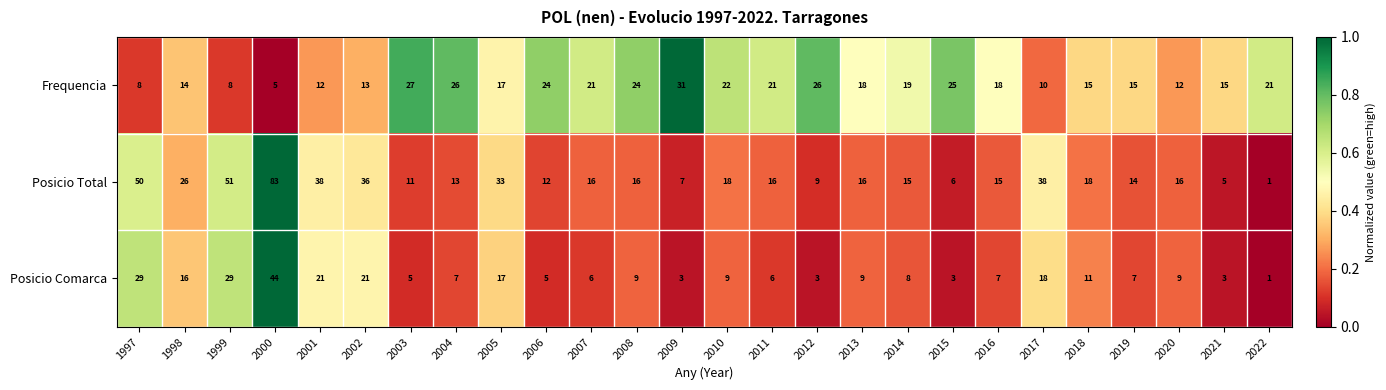

How many values in the Posicio Comarca series are below 9?

13